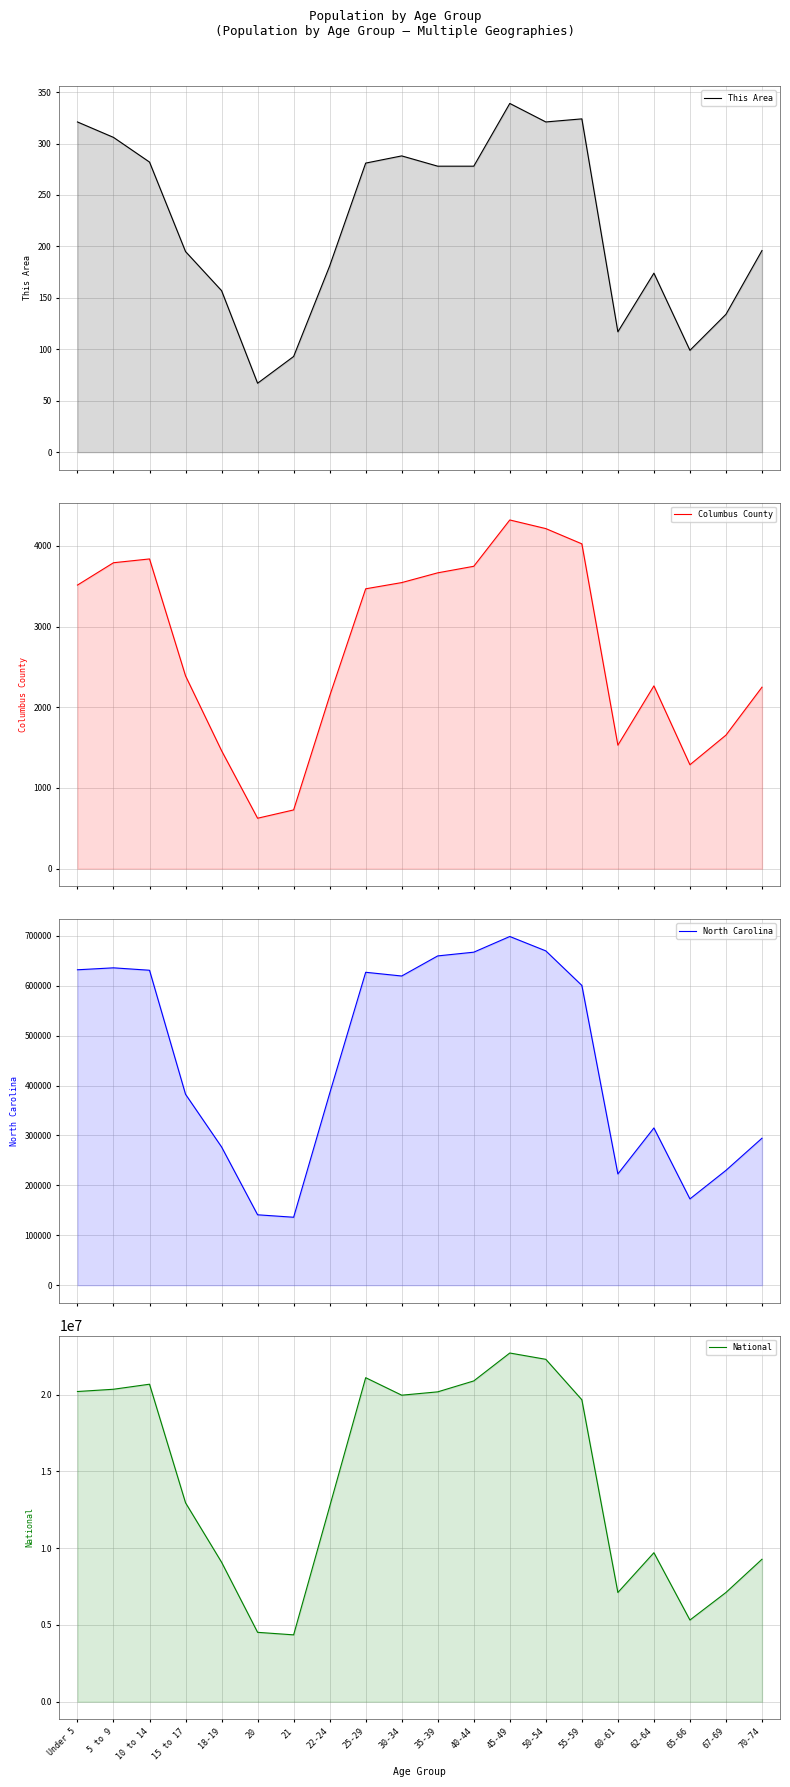

At how many categories does at least one series exceed 12367548?

12